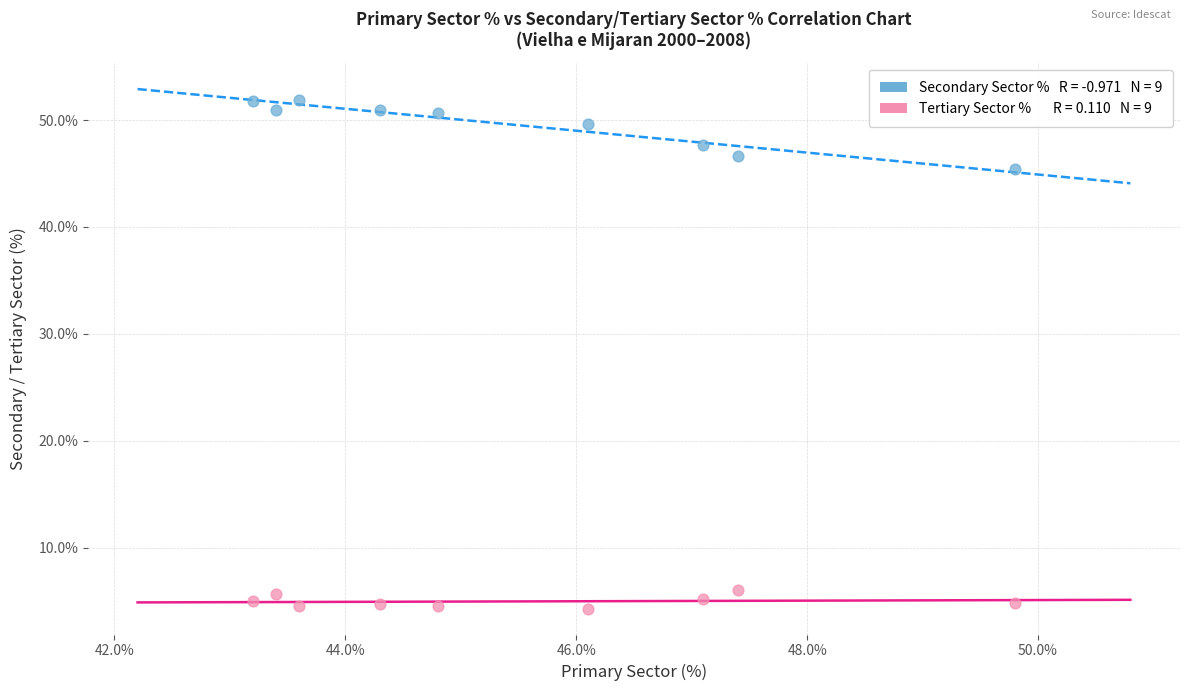

Across all series, what Y value is closest to 28?

45.4